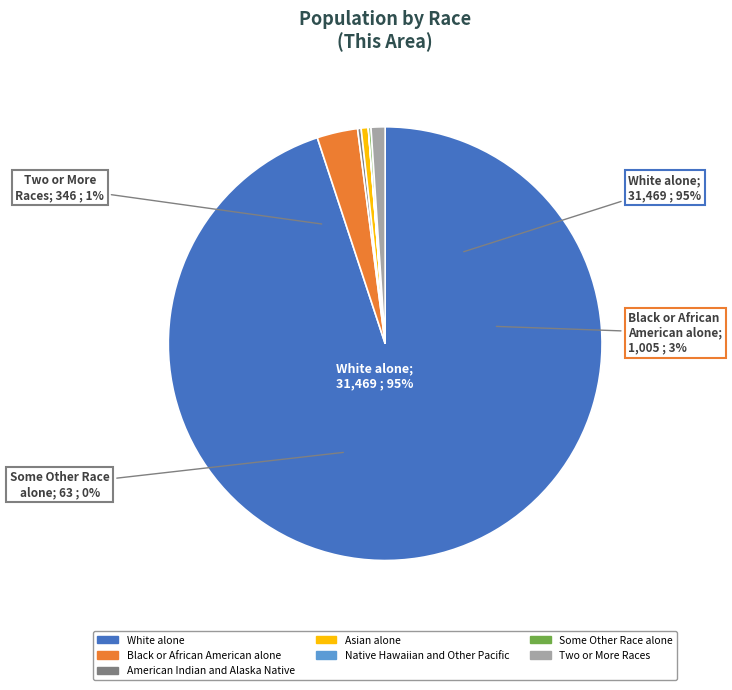

What is the change in value from Native Hawaiian and Other Pacific to Two or More Races?

+343